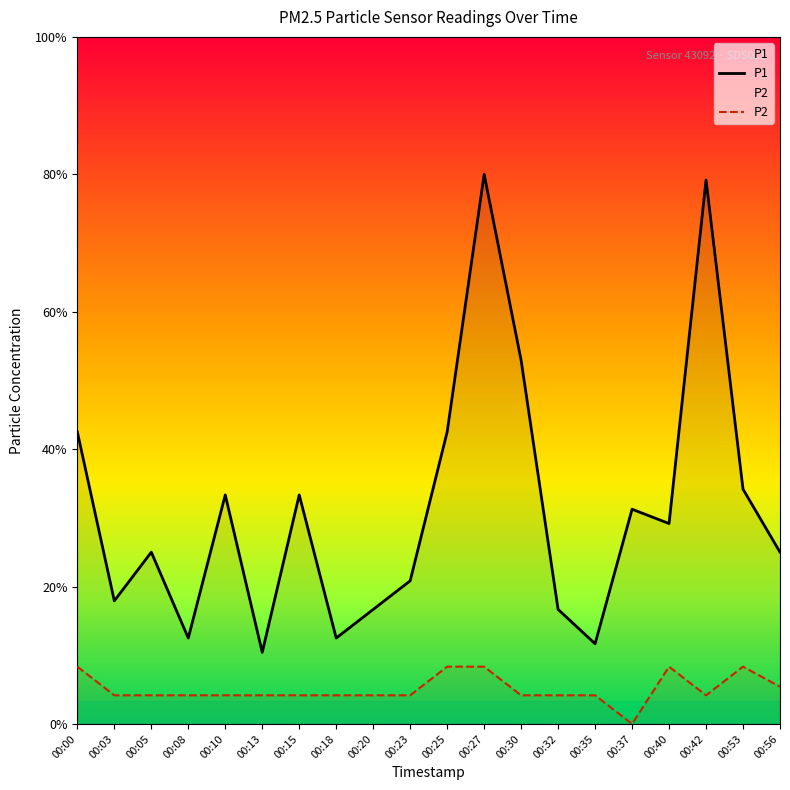

Which has a higher value, 00:35 or 00:42?

00:42